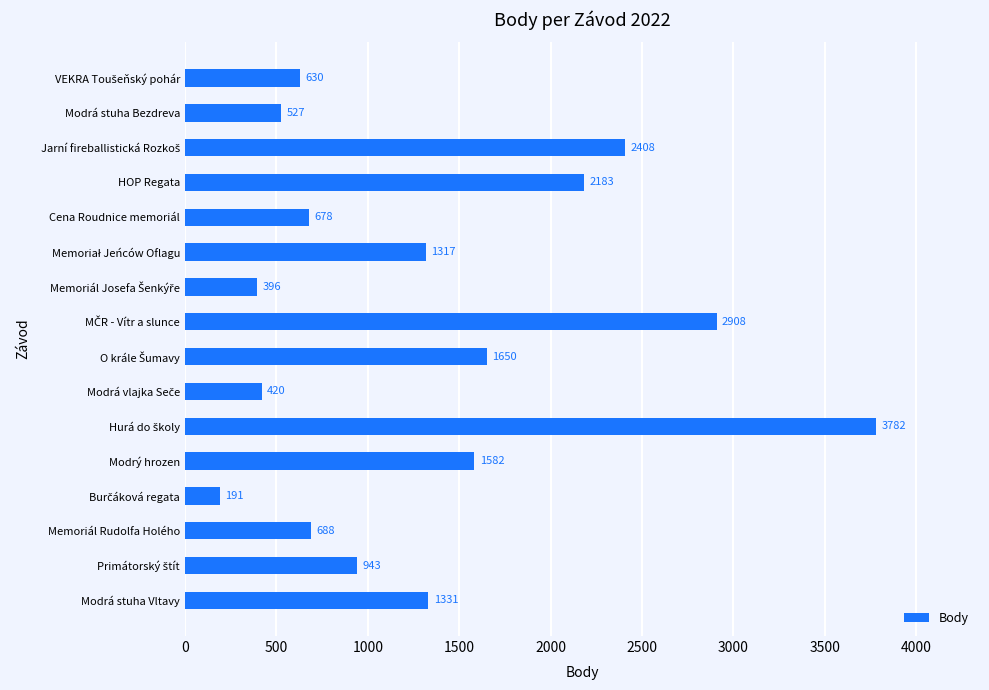

Read the value at Modrý hrozen.

1582